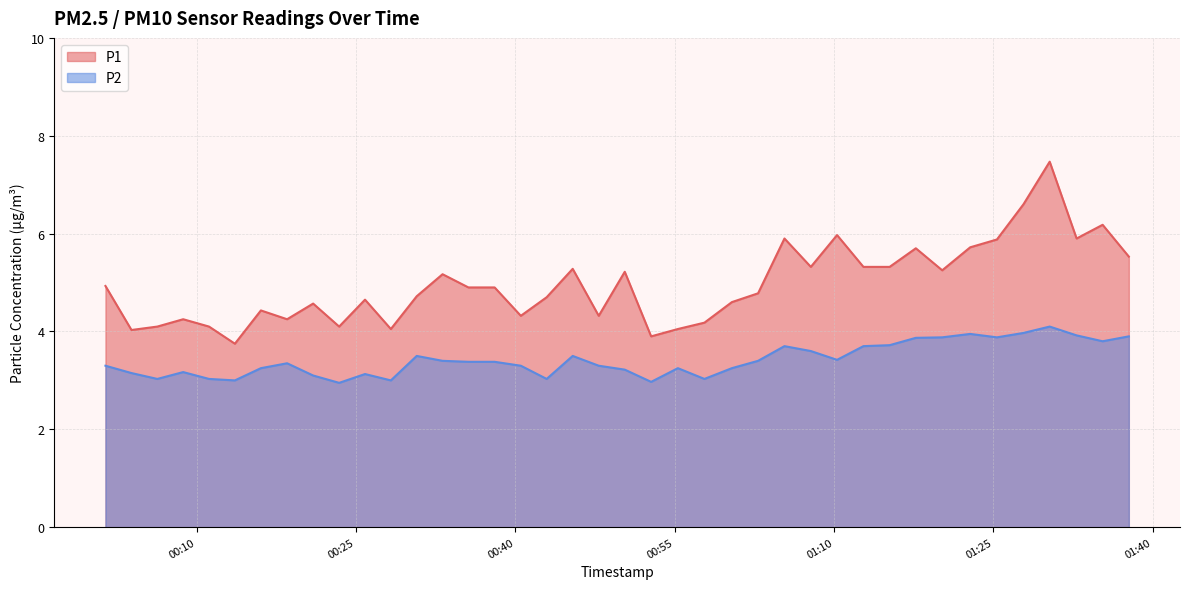

Between 2022-08-19T00:03:52 and 2022-08-19T00:23:25, which is larger?

2022-08-19T00:23:25